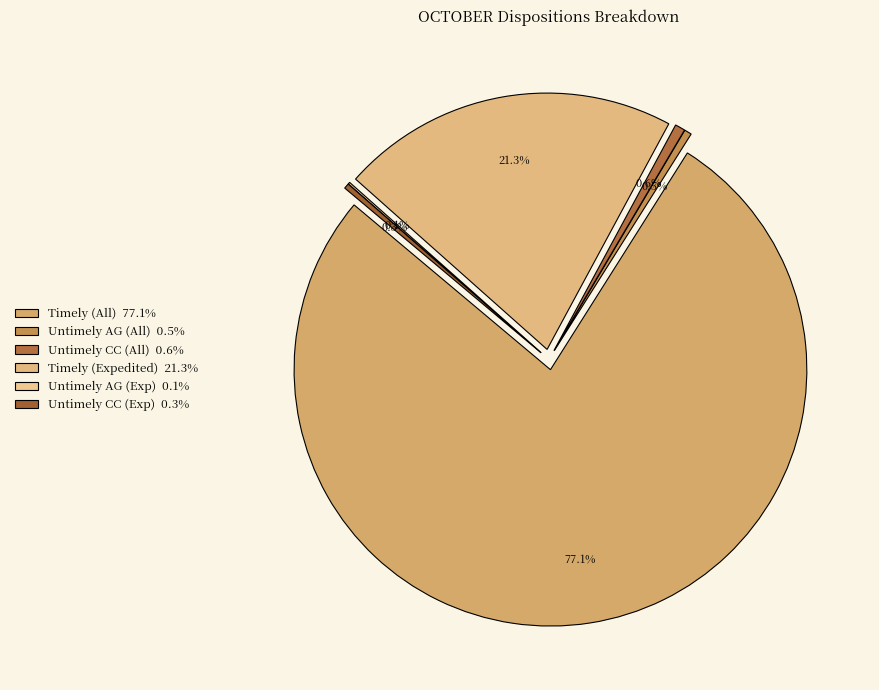

To the nearest percent, what is the combined percentage of Timely (Expedited) and Timely (All)?

98%